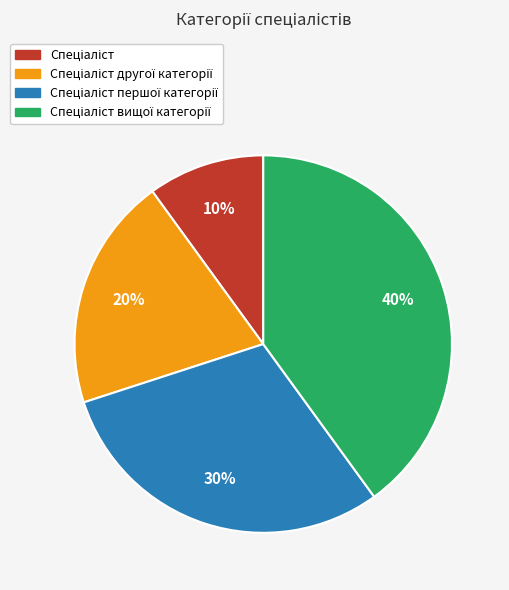

How many slices are in this pie chart?

4